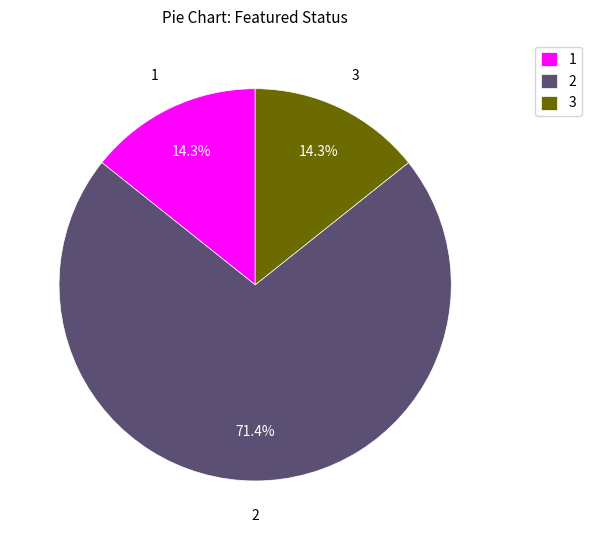

How many slices are in this pie chart?

3